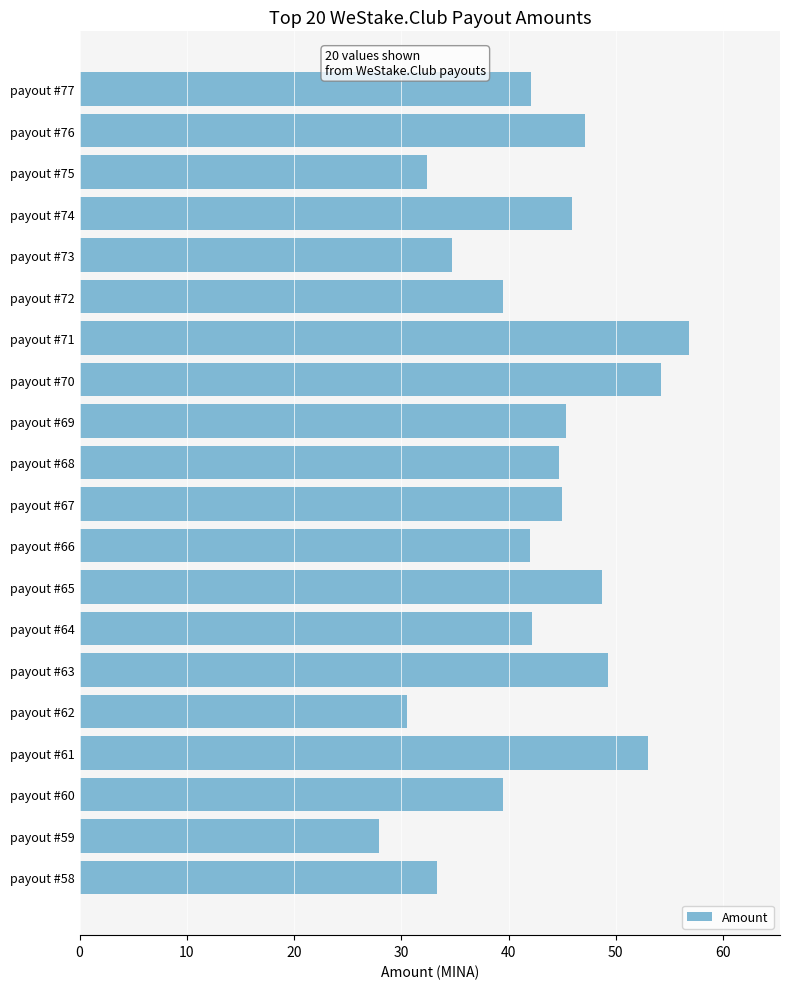

What is the minimum value shown in the chart?

27.9